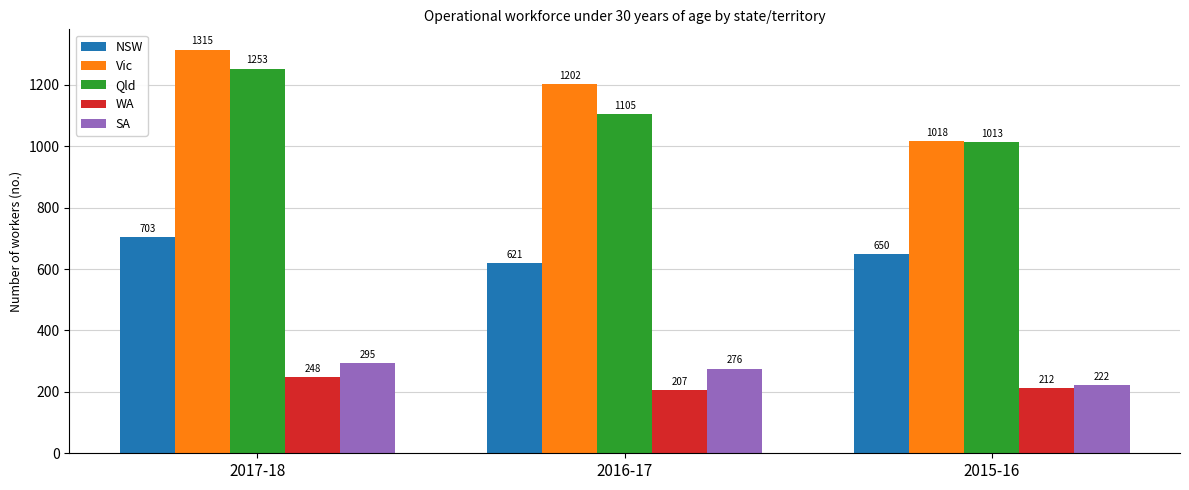

At how many categories does at least one series exceed 591?

3